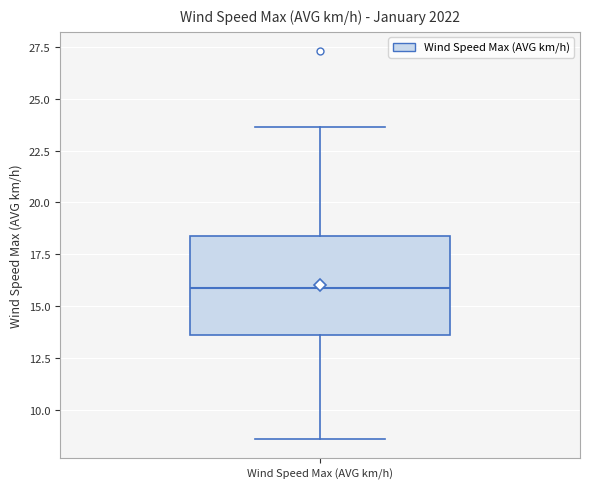

Transcribe this box plot: give where the median line is, the range the box spans, and where the two whiskers end, as read against the y-axis. The values are not printed on the chart, so give them approximately, as read against the axis.

median 16.0, box 13.5 to 18.5, whiskers 8.5 to 23.5